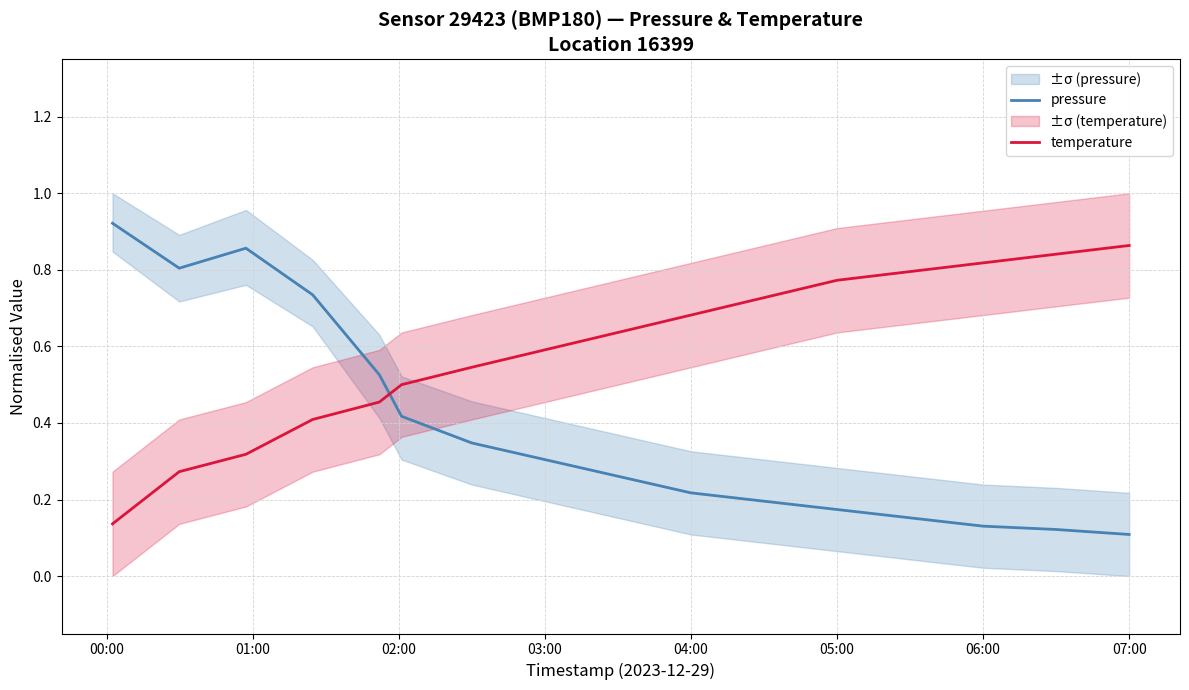

Which label corresponds to the largest value in the chart?

00:00